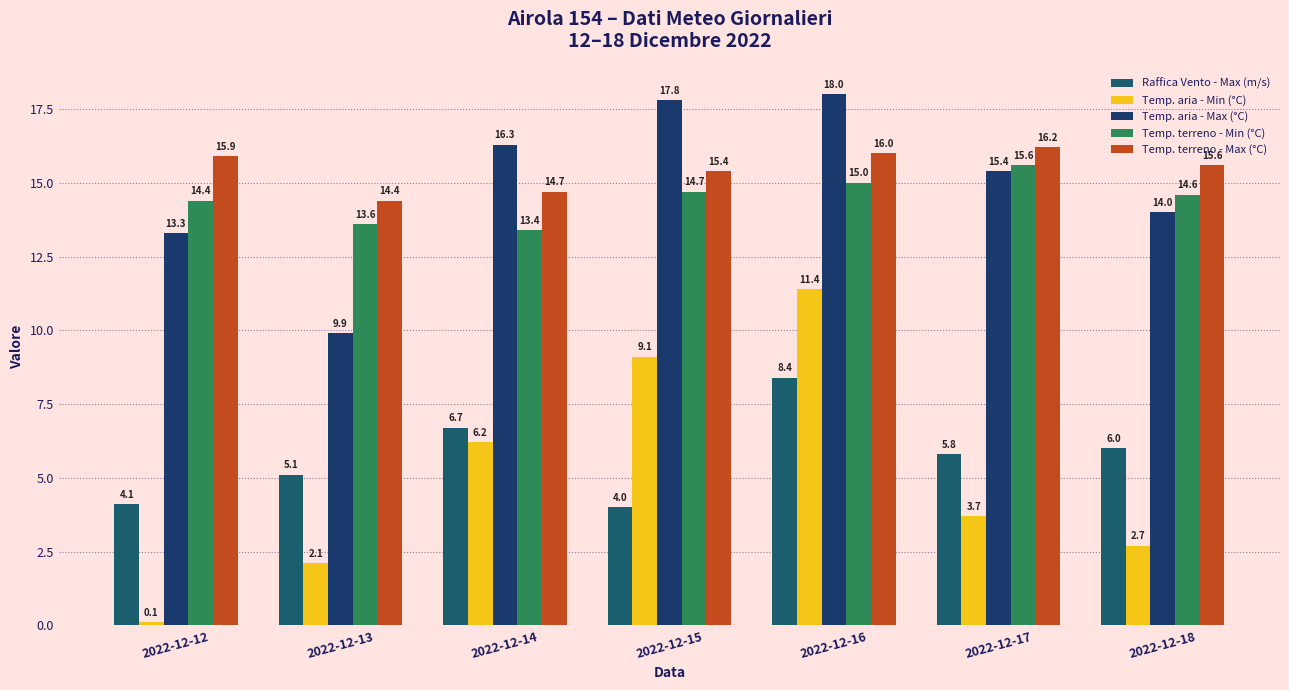

What is the sum of the Temp. terreno - Max (°C) values at 2022-12-13 and 2022-12-17?

30.6